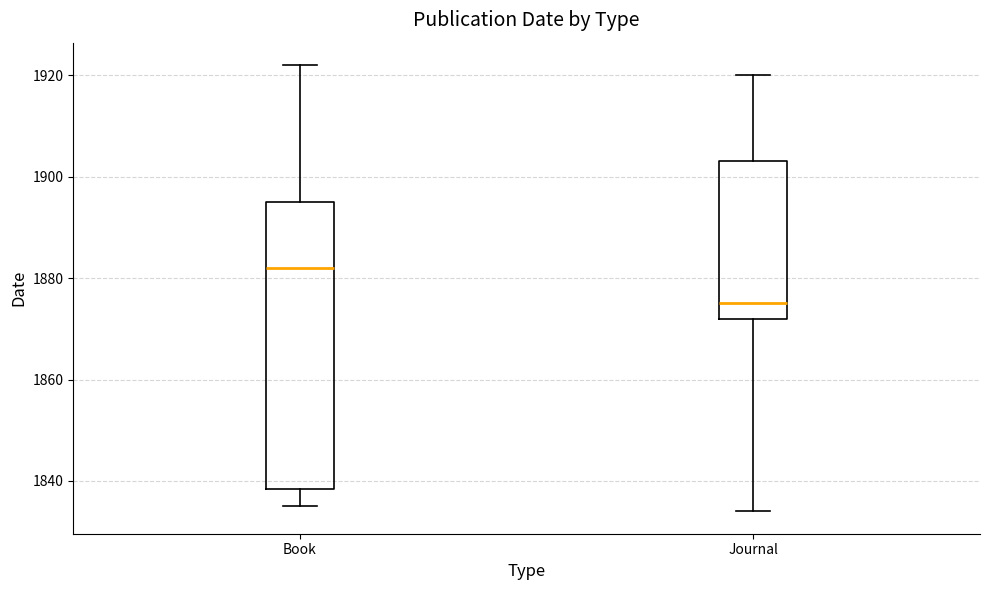

Comparing the boxes themselves (not the whiskers), which one is the tallest?

Book